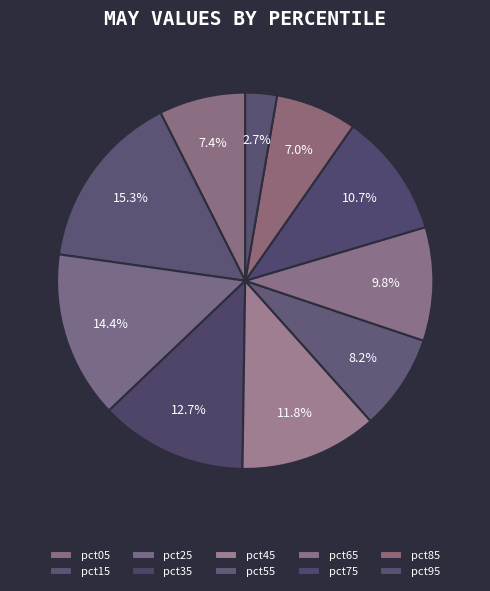

Between pct55 and pct95, which is larger?

pct55